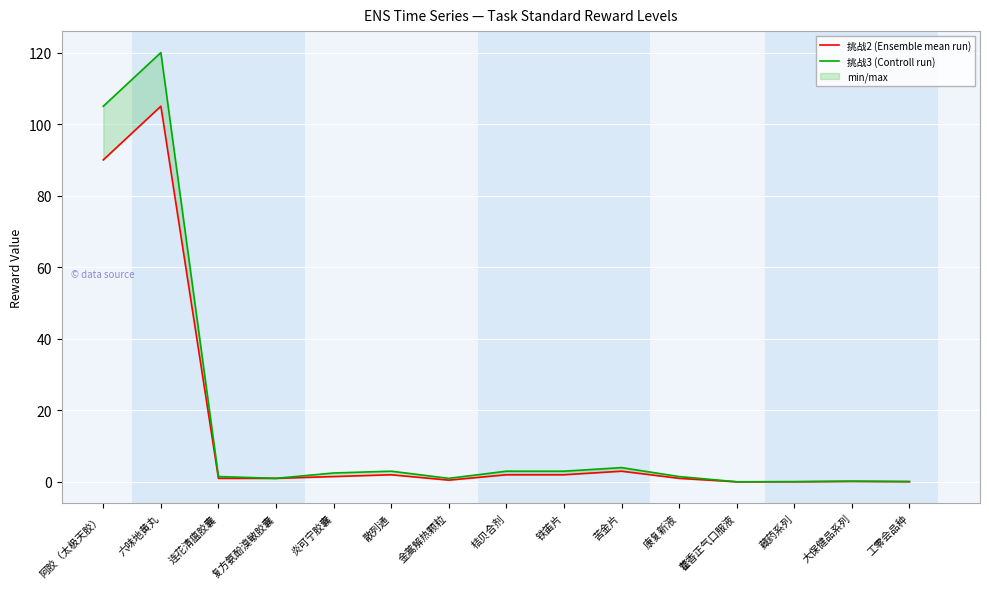

Which series changed the most between 连花清瘟胶囊 and 藿香正气口服液?

挑战3 (Controll run)